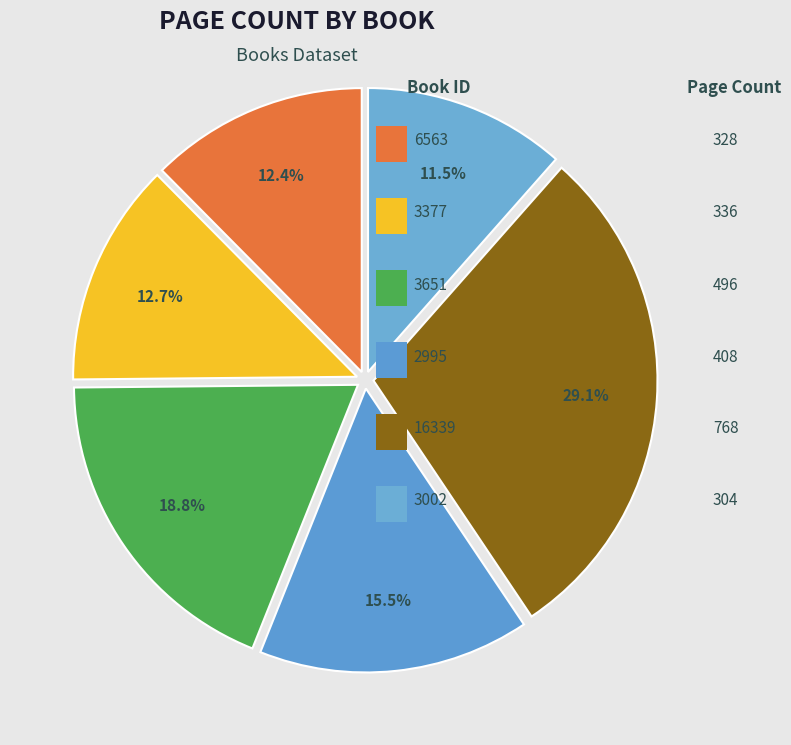

How many slices are in this pie chart?

6